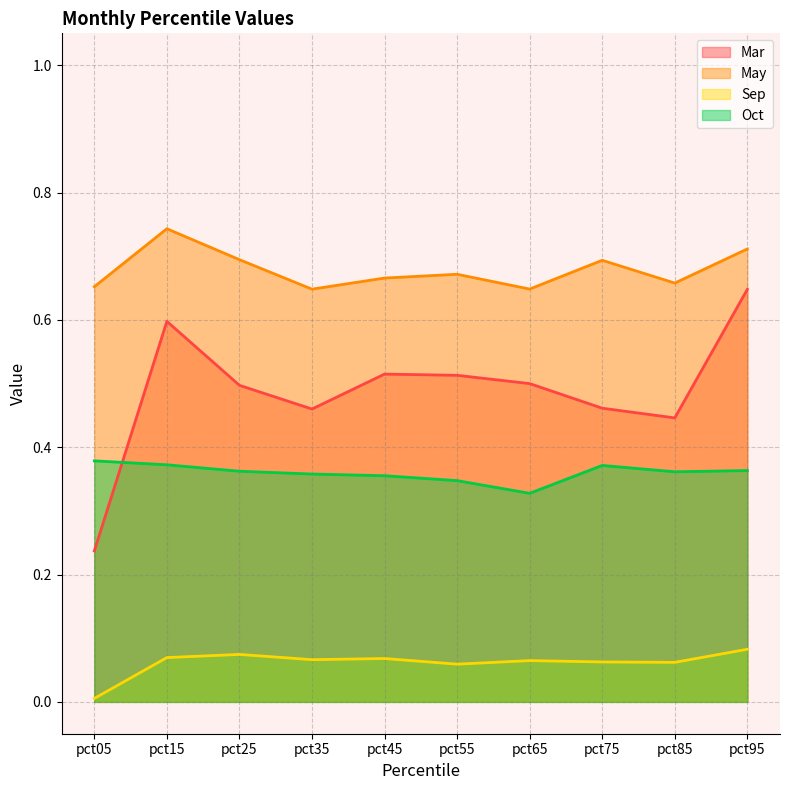

In May, how many points are lower than both neighbors (excluding endpoints)?

3